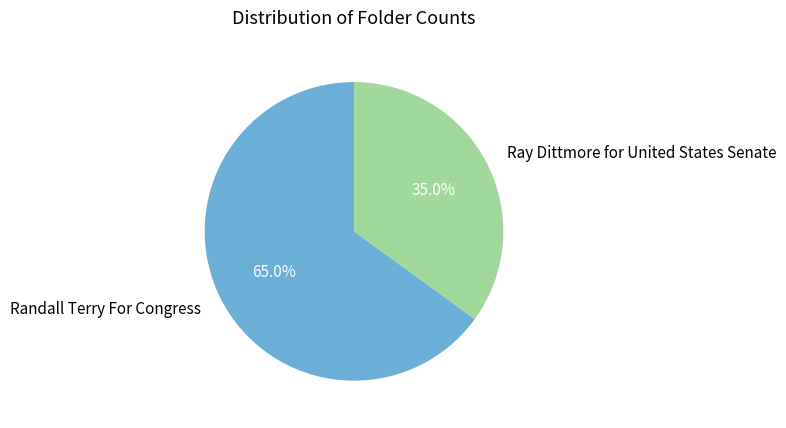

What is the majority slice?

Randall Terry For Congress